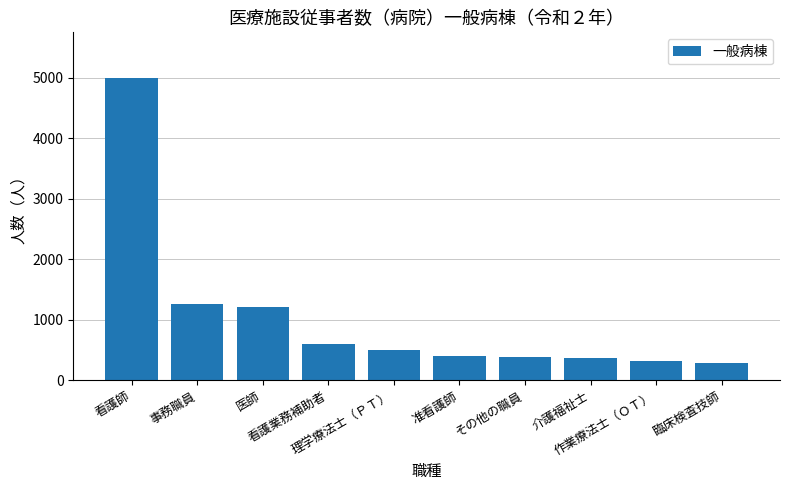

True or false: the data shows 406 at 准看護師.

True